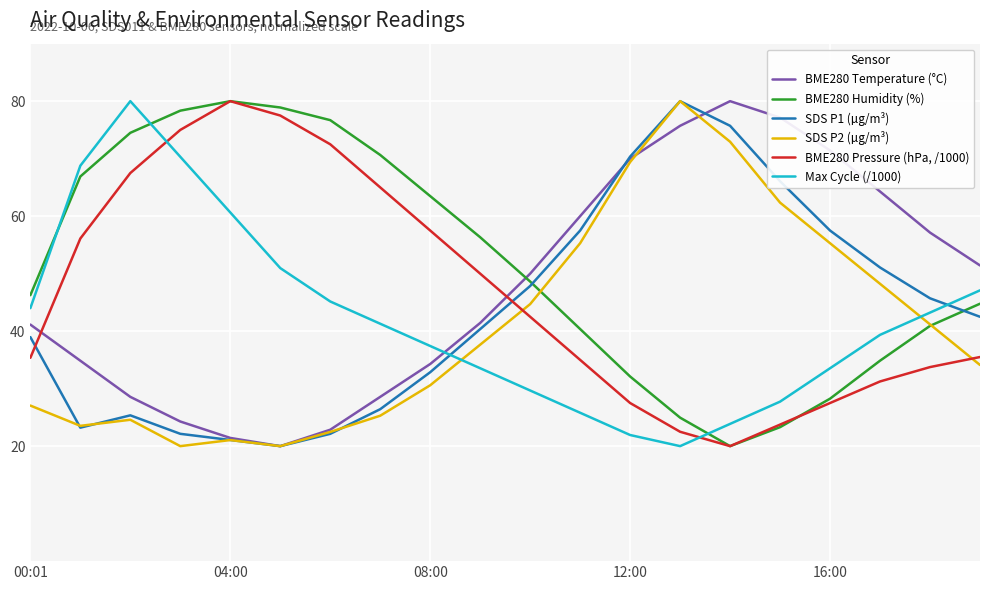

How many times do Max Cycle (/1000) and SDS P1 (µg/m³) cross each other?

2